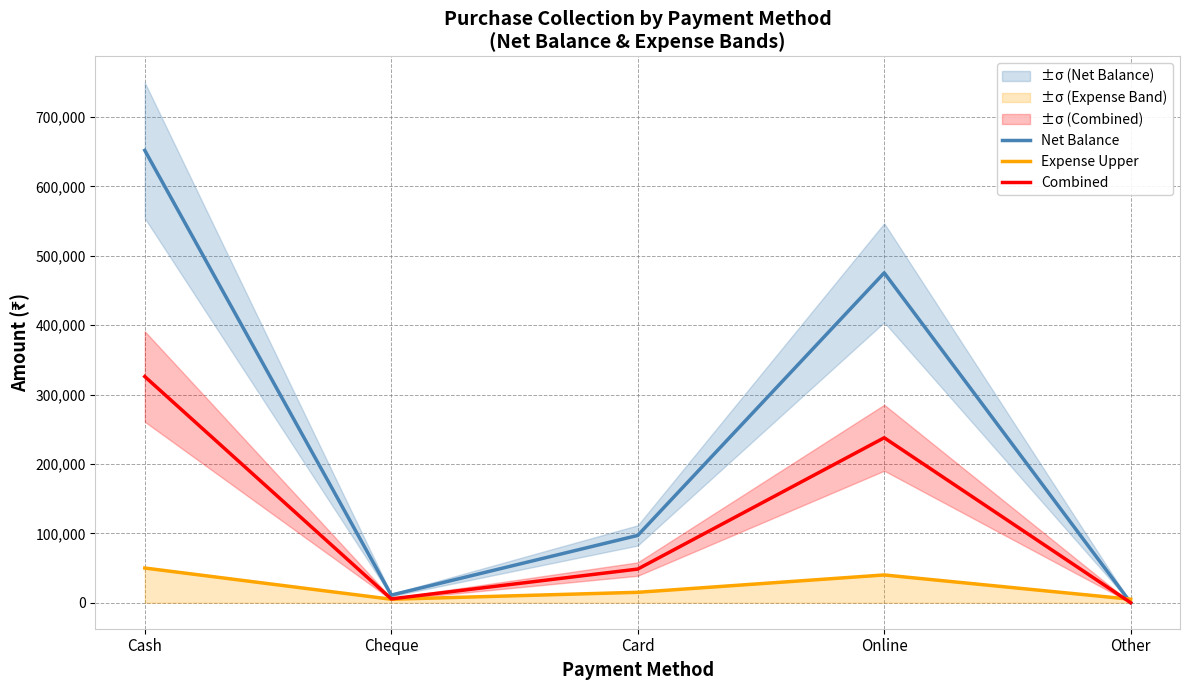

What position from the right is Online?

2